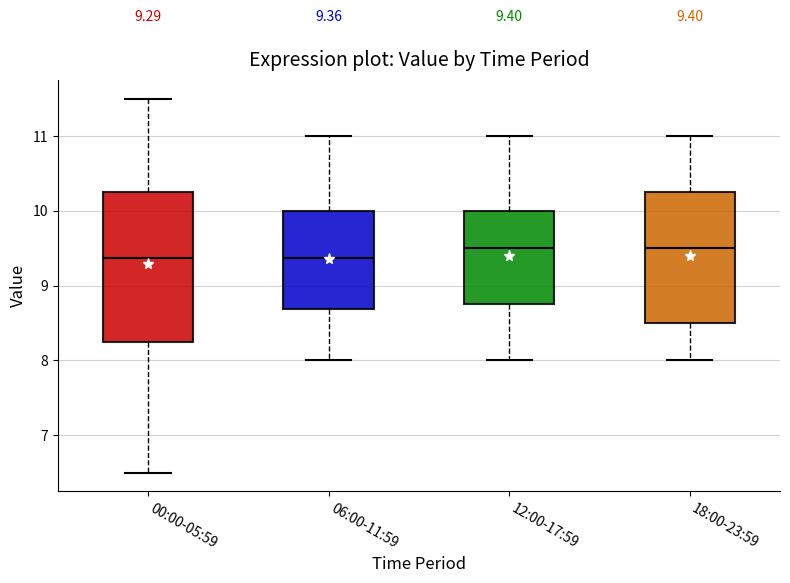

Comparing the boxes themselves (not the whiskers), which one is the tallest?

00:00-05:59